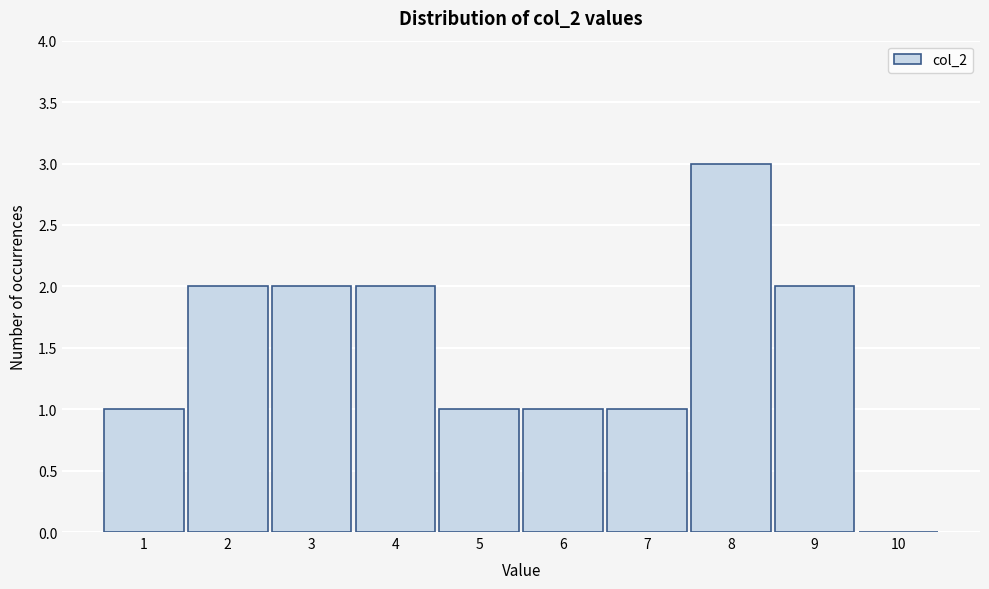

Reading left to right, list every bar in this chart as the range it spans on the x-axis followed by its height. The values are not printed on the chart, so give them approximately, as read against the axis.

0.5 to 1.5: 1
1.5 to 2.5: 2
2.5 to 3.5: 2
3.5 to 4.5: 2
4.5 to 5.5: 1
5.5 to 6.5: 1
6.5 to 7.5: 1
7.5 to 8.5: 3
8.5 to 9.5: 2
9.5 to 10.5: 0